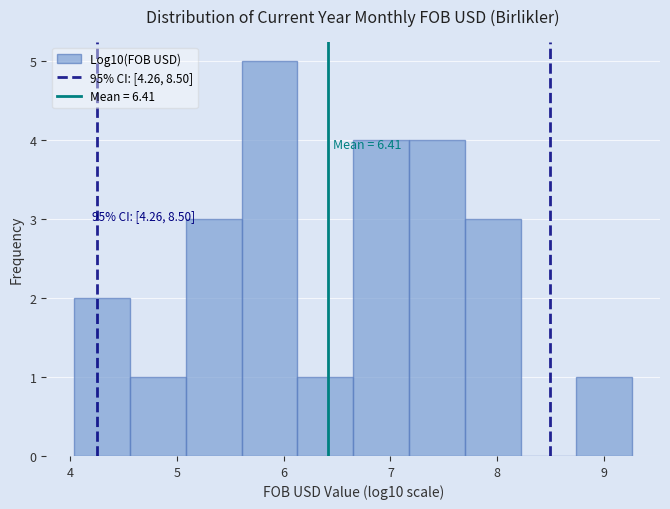

Over which range of the x-axis is the bar tallest?

5.6 to 6.1